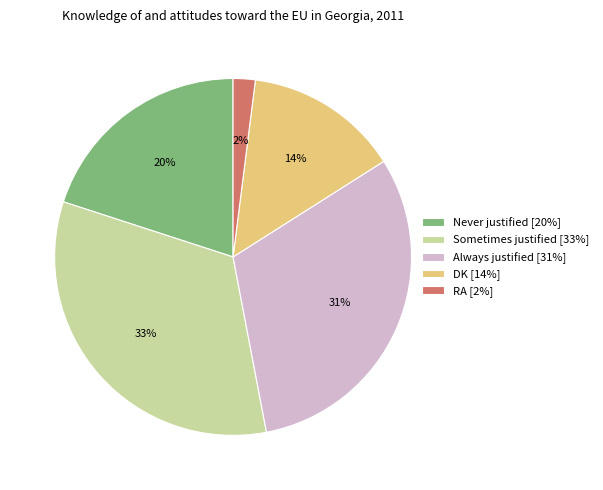

To the nearest percent, what percentage of the pie is RA?

2%